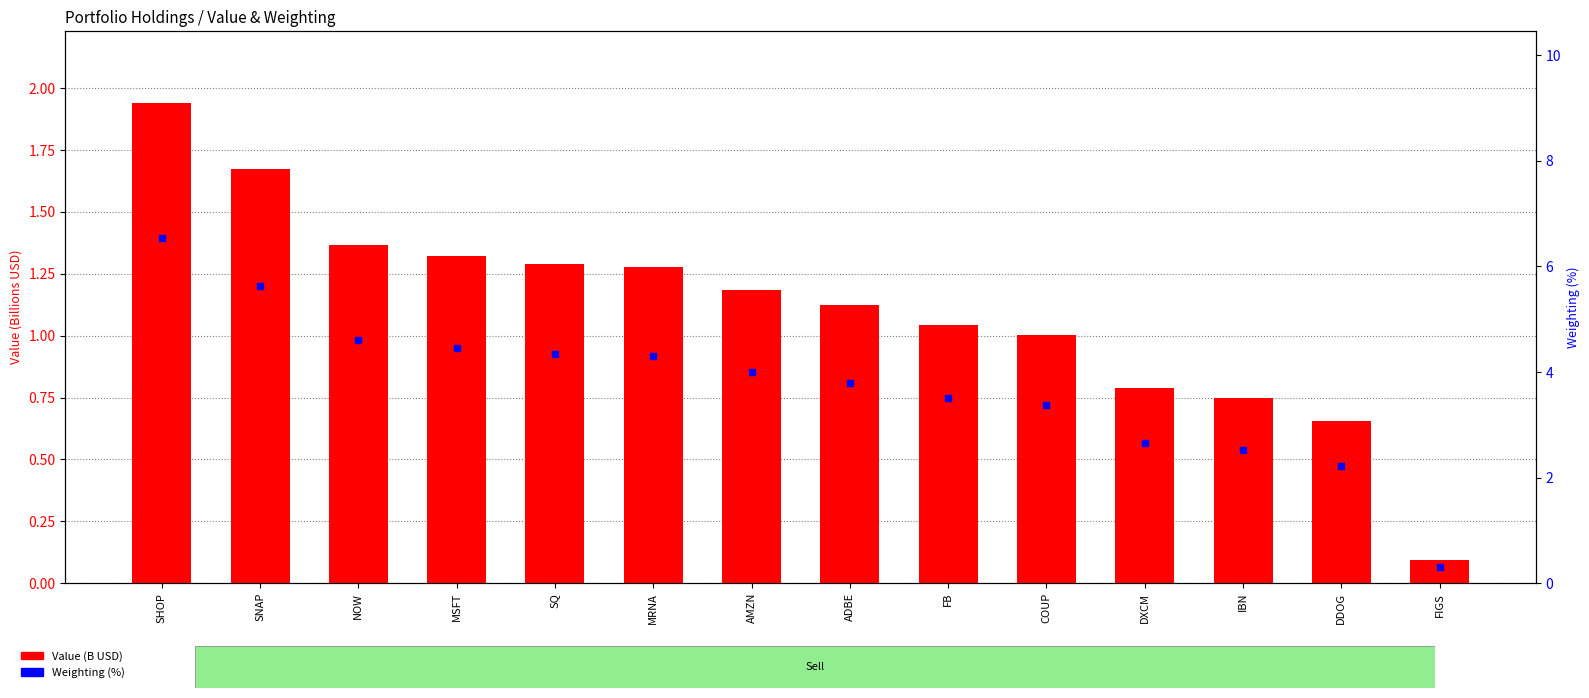

What are all the series names shown in the legend?

Value (B USD), Weighting (%)